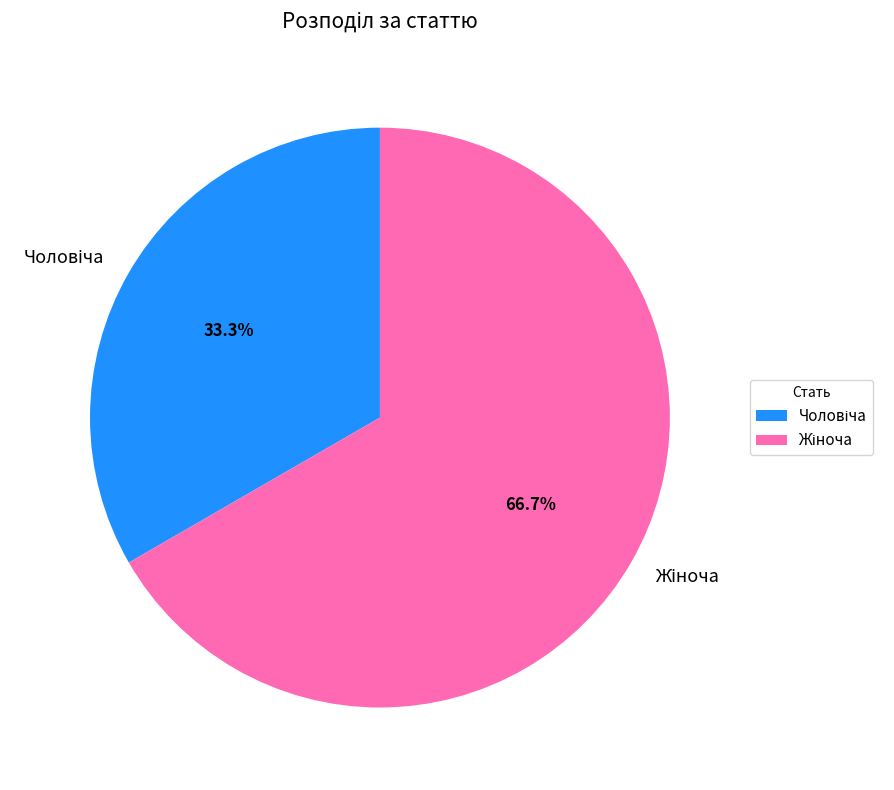

Does any single category account for the majority?

Yes